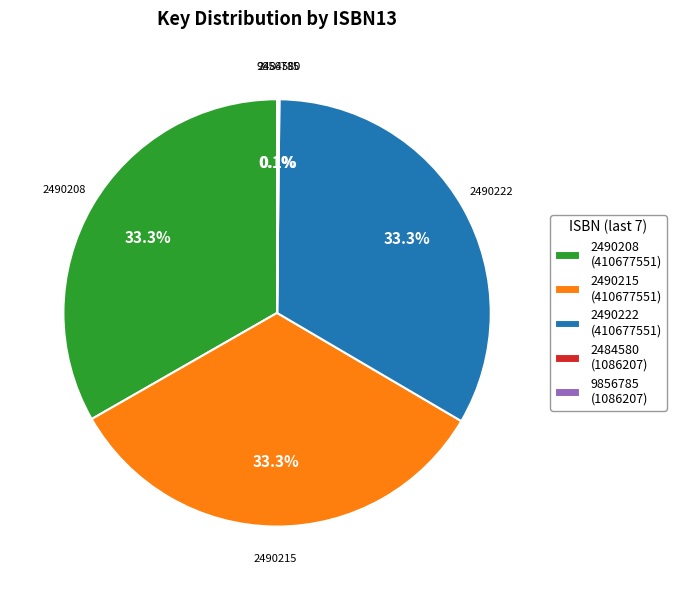

Does any single category account for the majority?

No